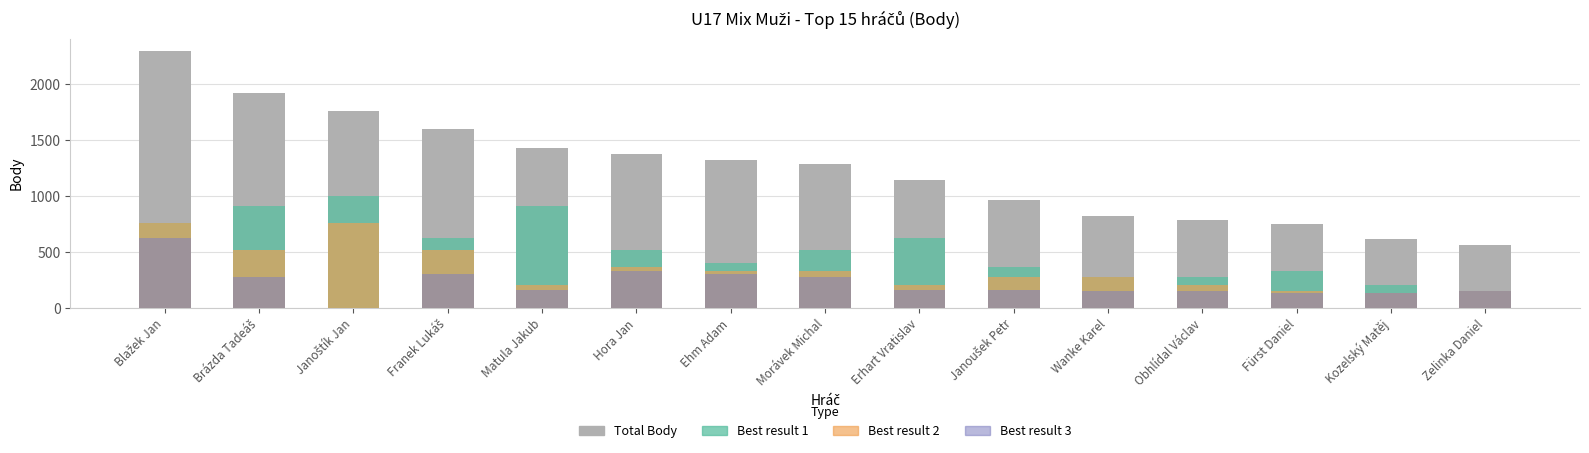

Which series changed the most between Erhart Vratislav and Obhlídal Václav?

Total Body